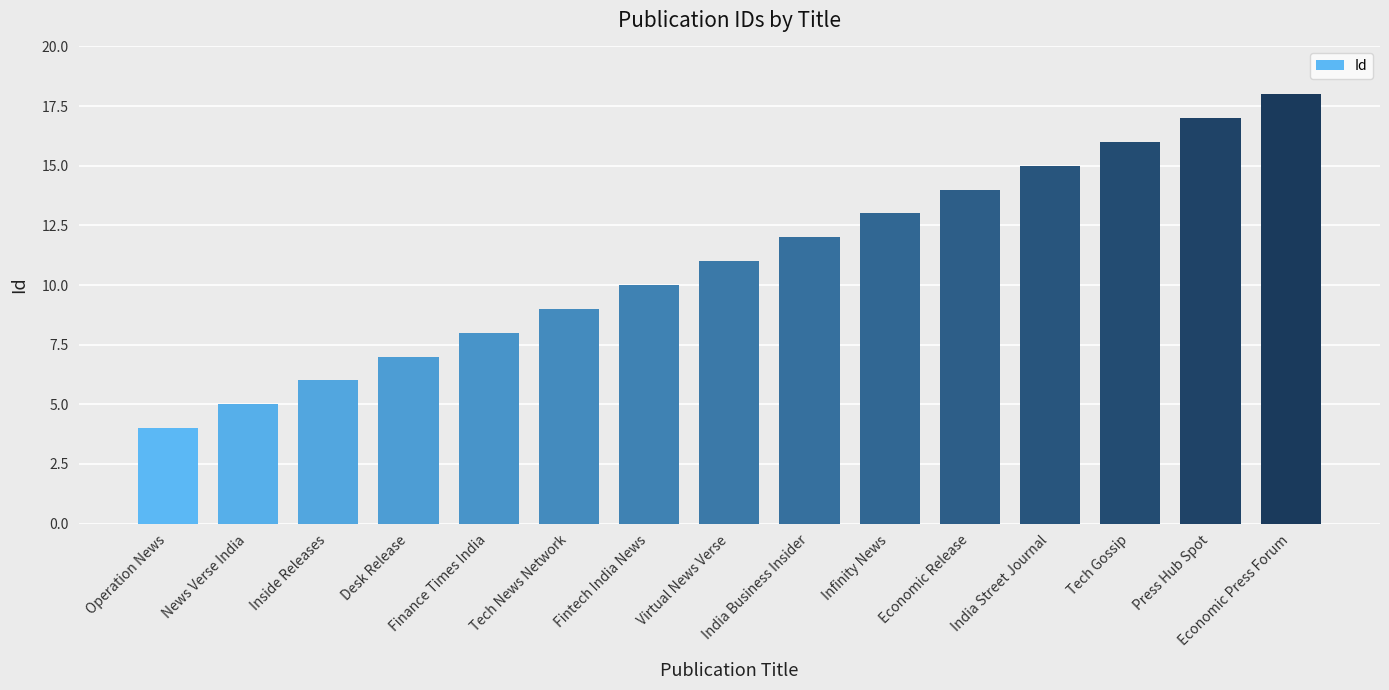

How many data points does each series have?

15